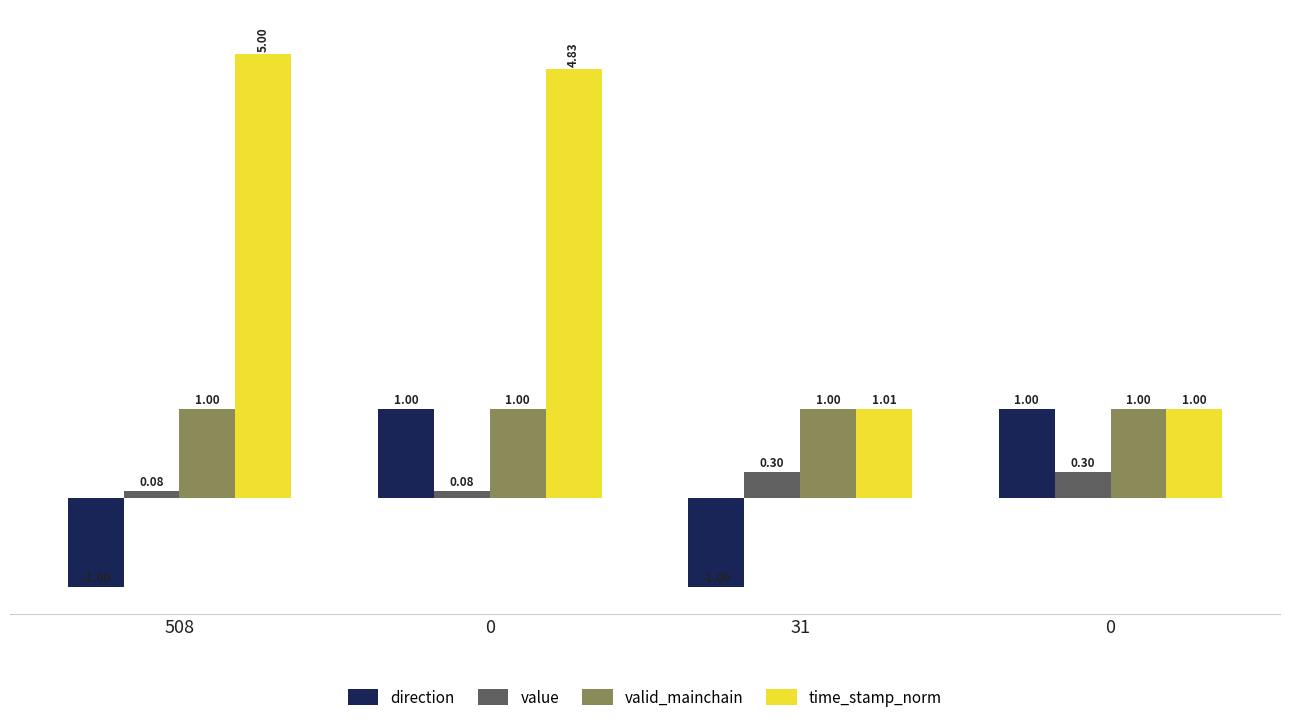

How many groups of bars are there?

4